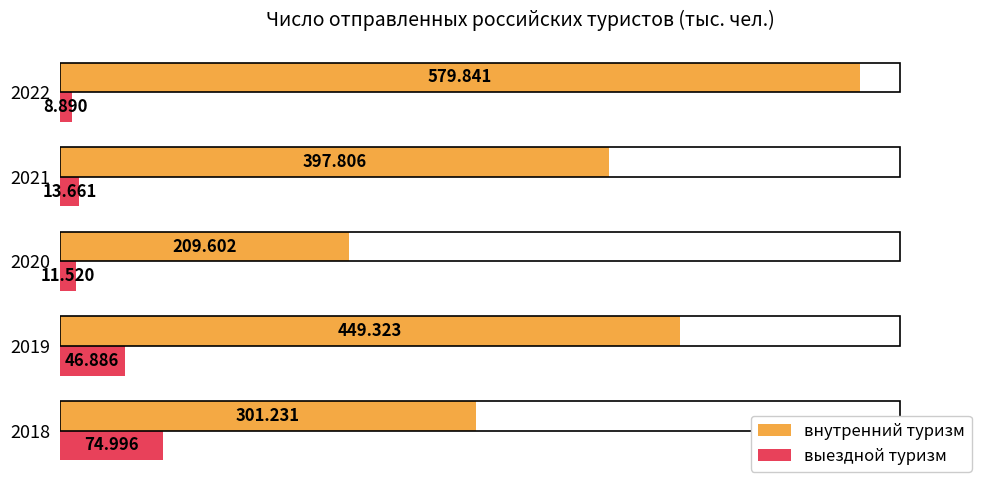

How many categories are shown in the chart?

5